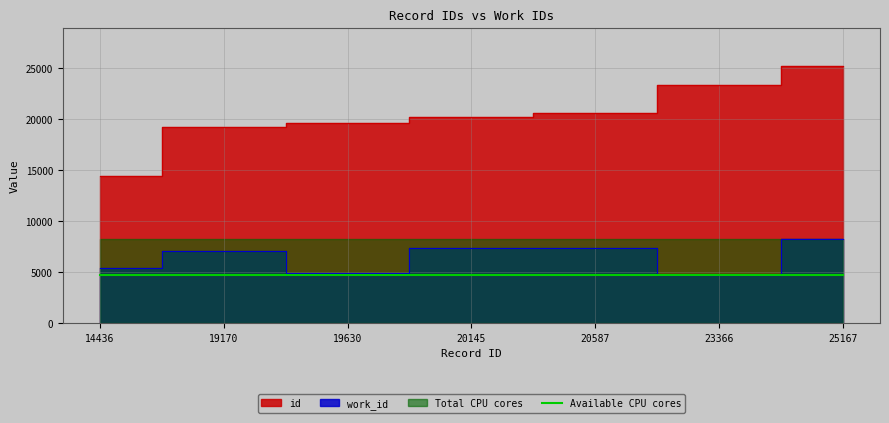

The value of work_id at 19630 is 2893. True or false?

False